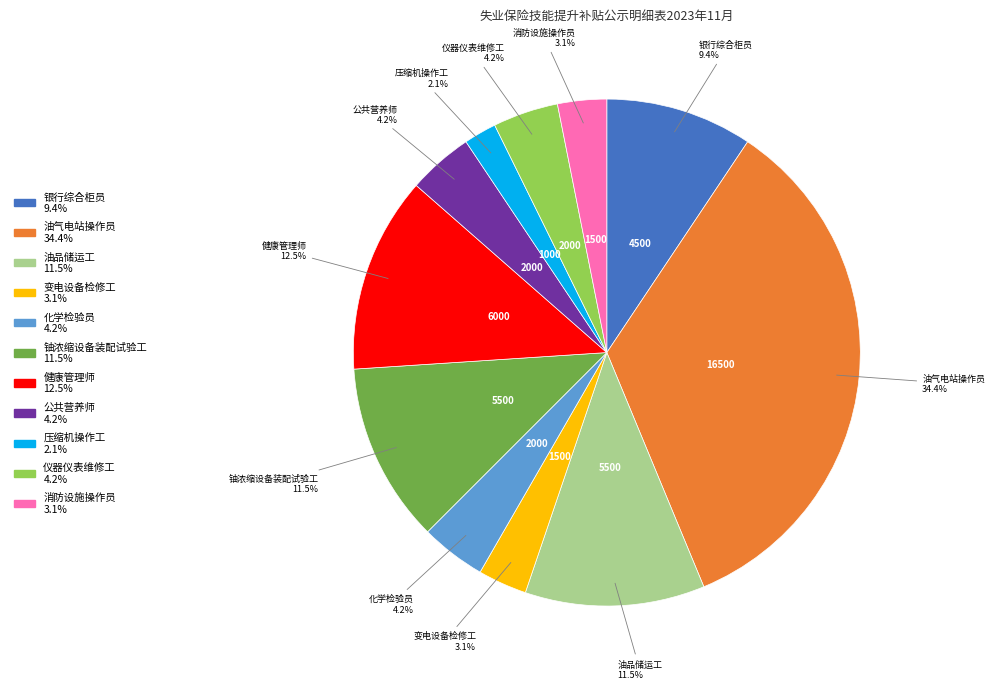

Is there a majority slice in this chart?

No